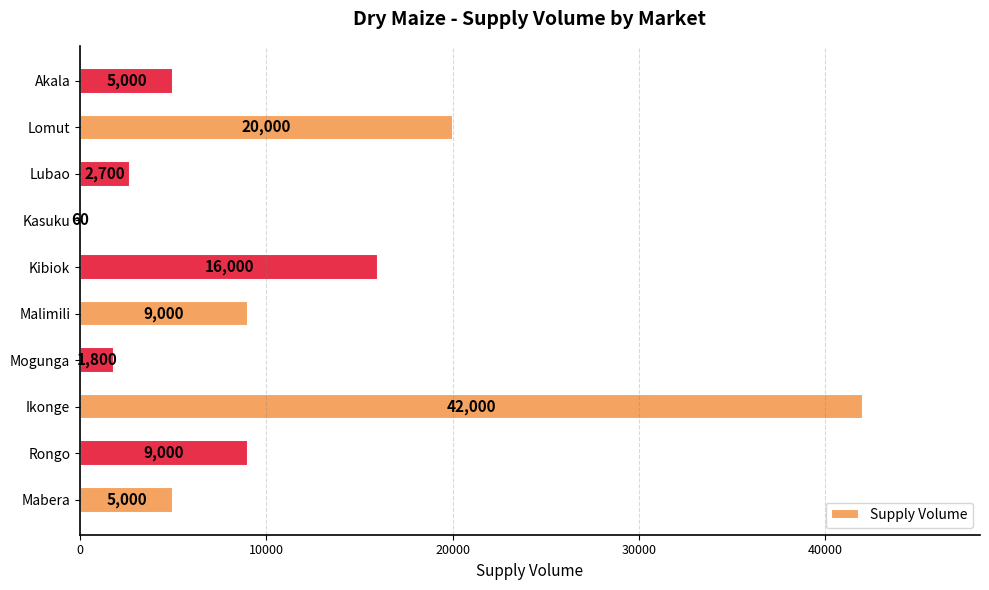

Reading bottom to top, list all the values displayed in this chart.

Mabera=5000	Rongo=9000	Ikonge=42000	Mogunga=1800	Malimili=9000	Kibiok=16000	Kasuku=60	Lubao=2700	Lomut=20000	Akala=5000